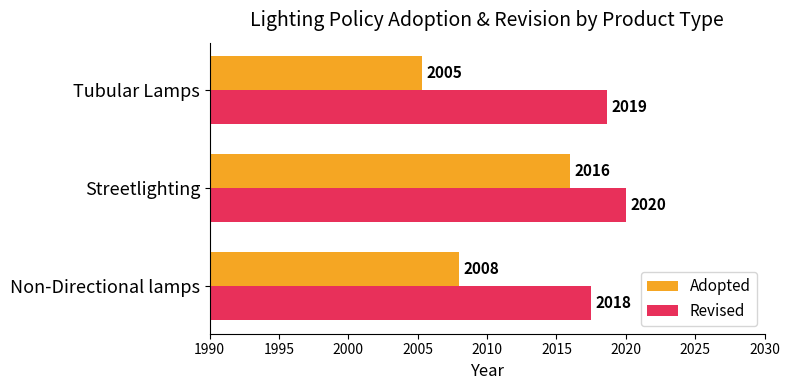

Between Streetlighting and Tubular Lamps, which series saw the biggest shift?

Adopted